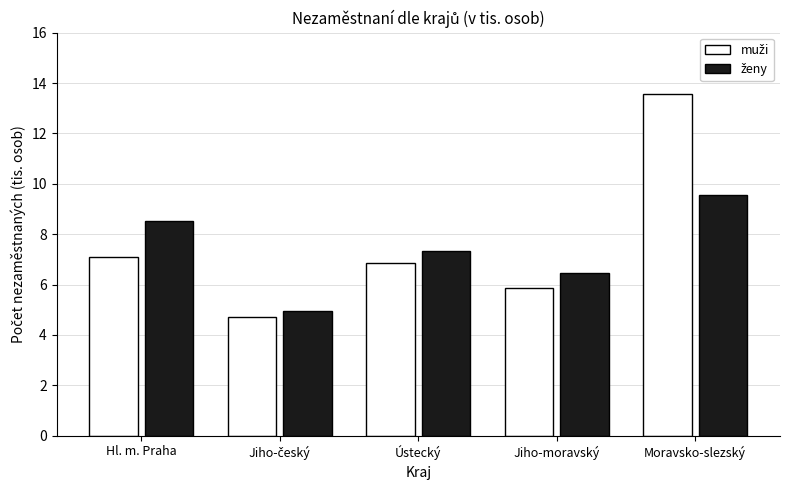

Which label corresponds to the largest value in the chart?

Moravsko-slezský